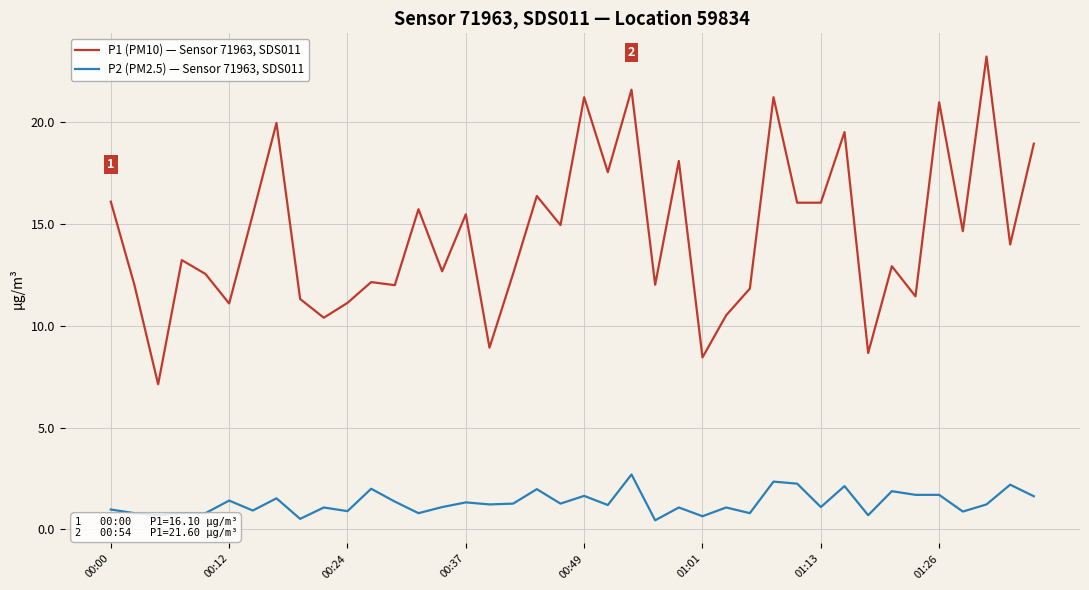

Which series has the largest range (max minus min)?

P1 (PM10) — Sensor 71963, SDS011